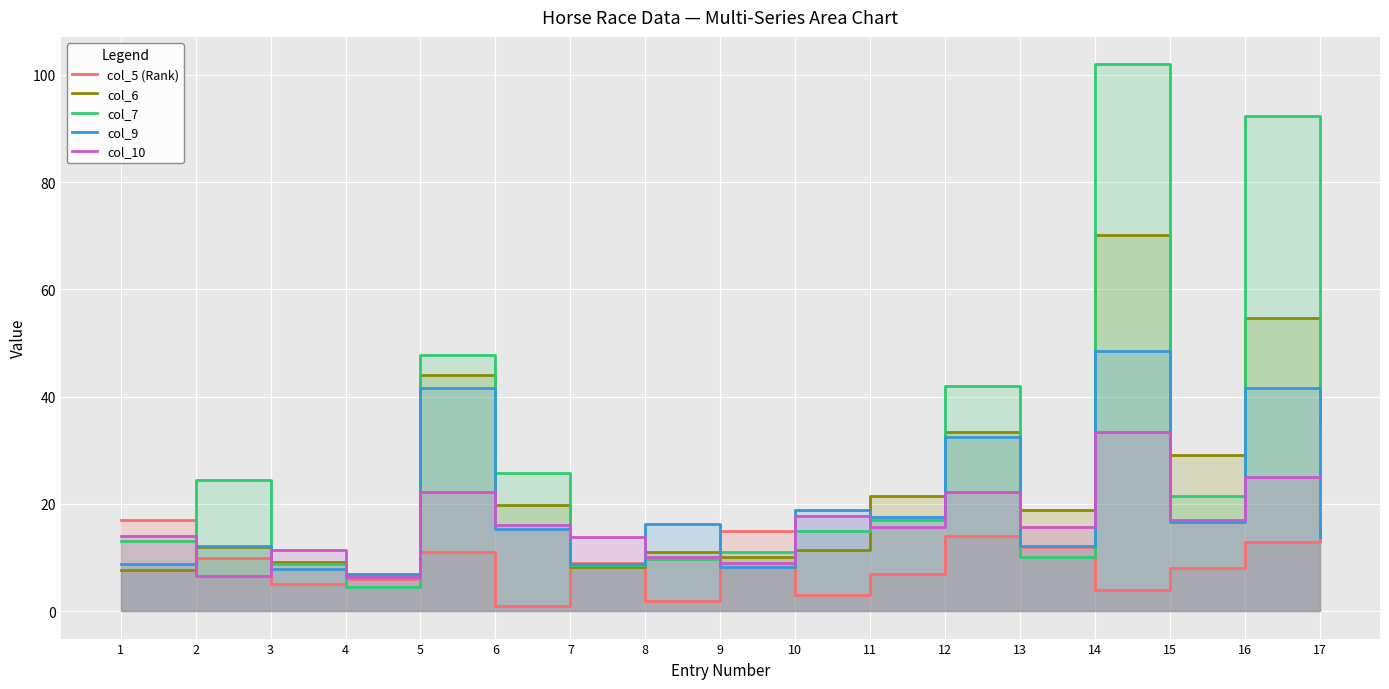

What is the lowest value of the col_10 series?

6.3